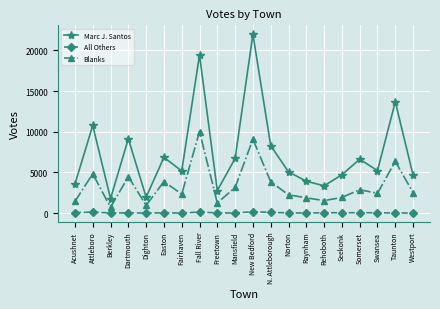

At how many categories does at least one series exceed 15864?

2